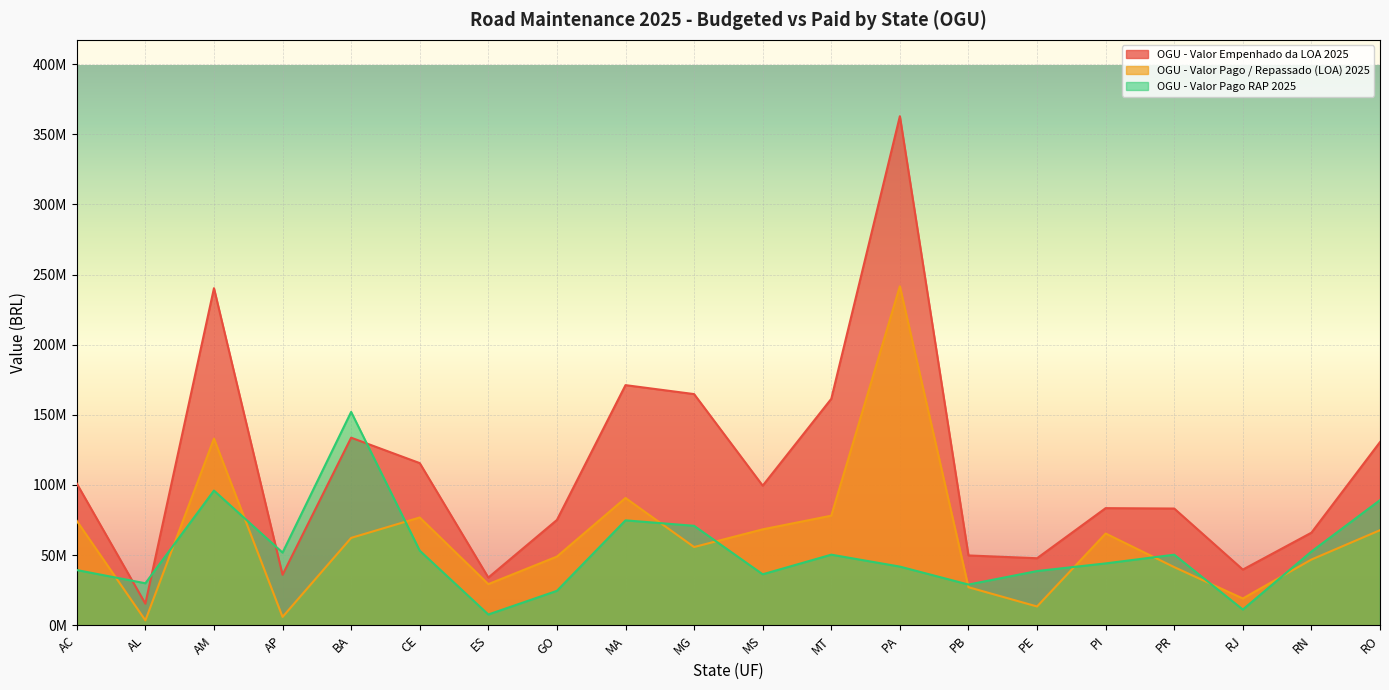

How many interior local peaks does the OGU - Valor Pago RAP 2025 series have?

5